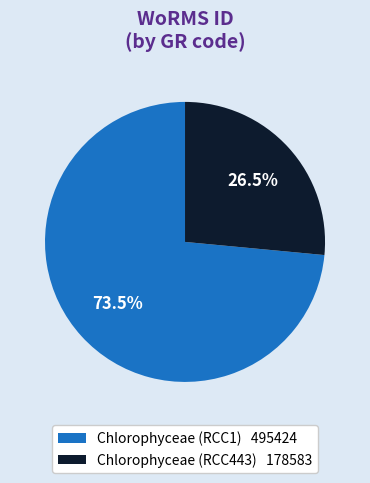

True or false: Chlorophyceae (RCC443) accounts for 15% of the total.

False